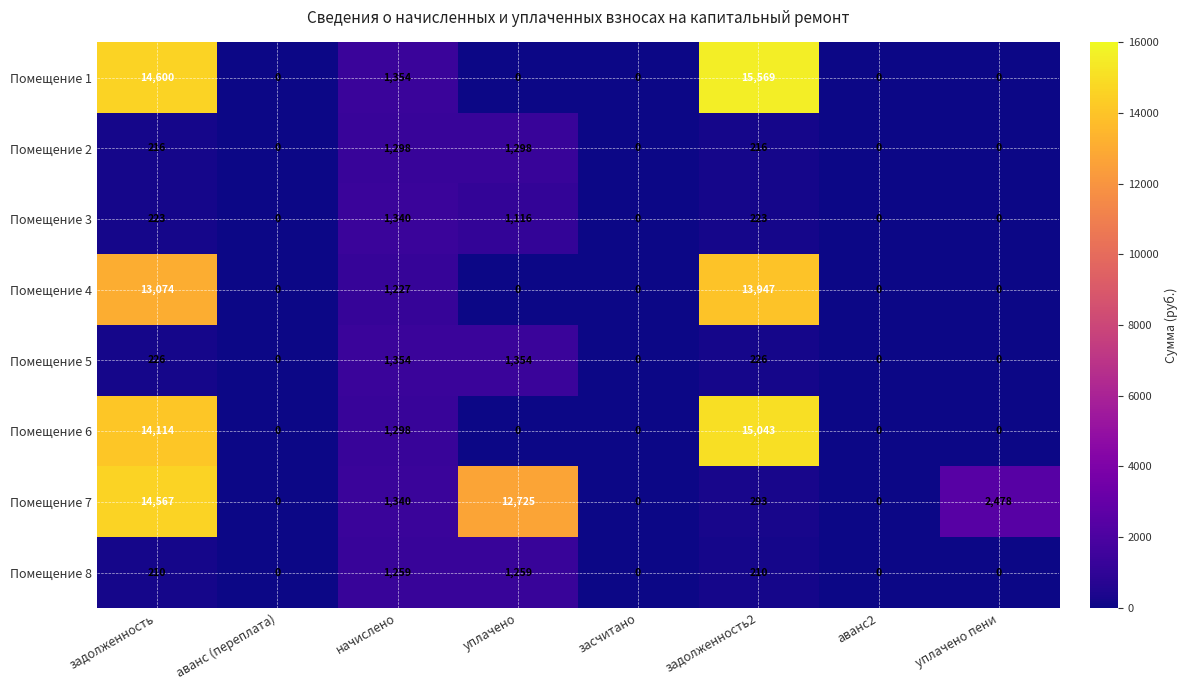

What is the difference between the Помещение 6 values at задолженность and засчитано?

14114